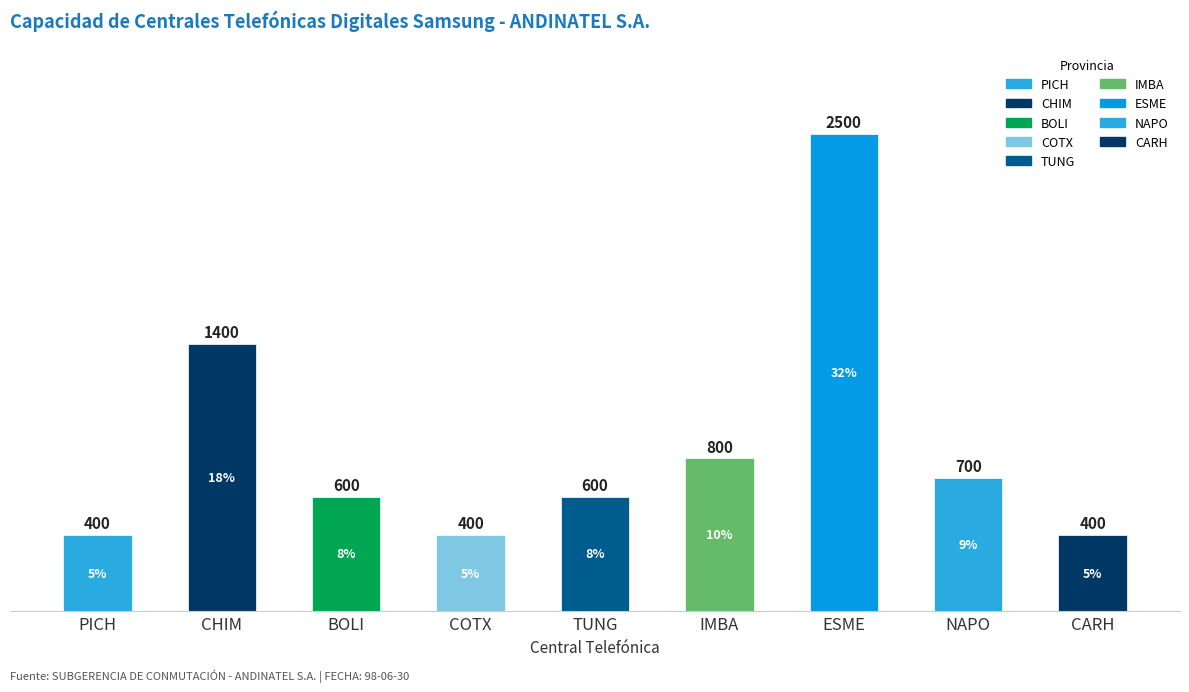

What is the difference between the maximum and minimum values?

2100